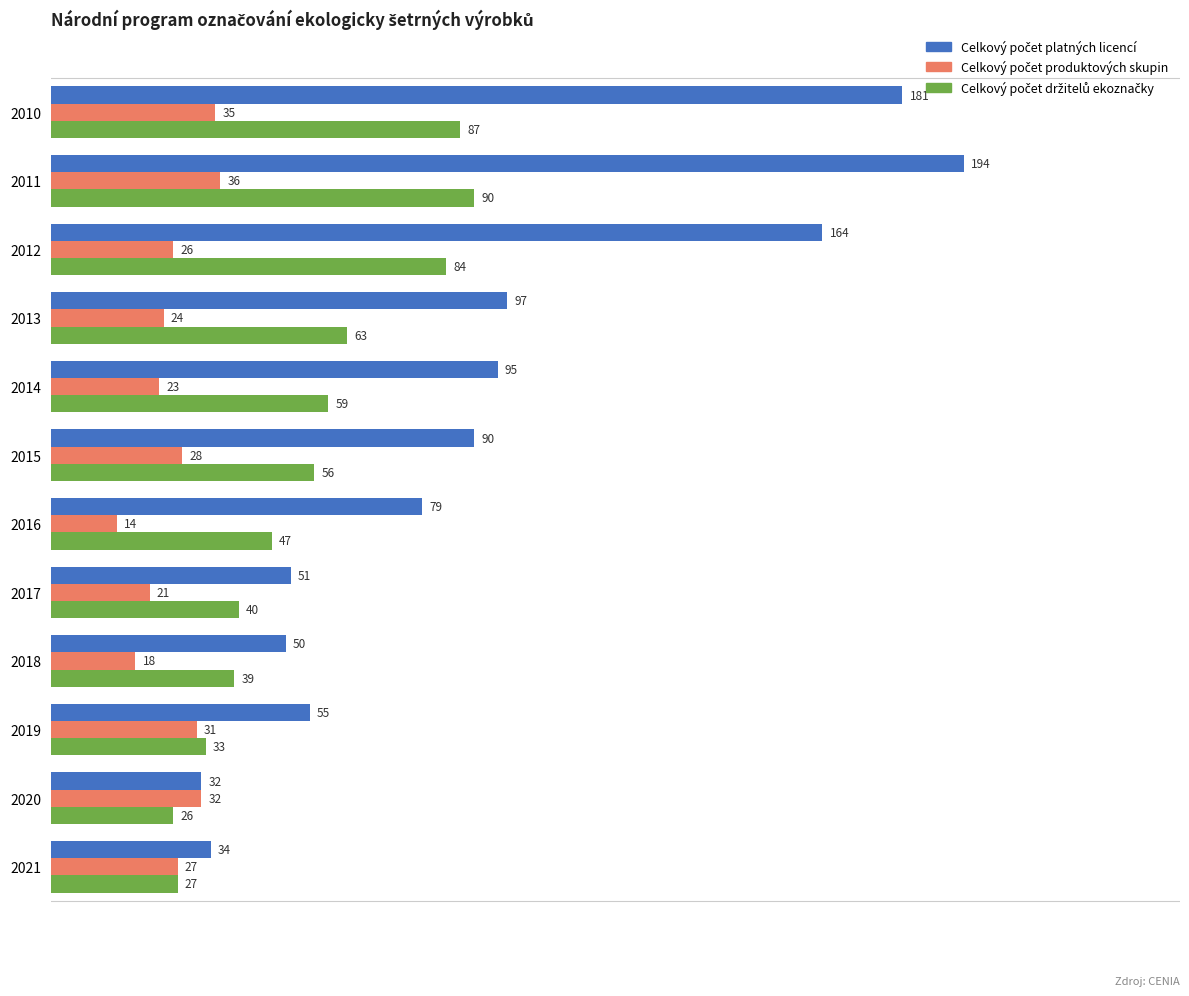

What is the spread (max minus min) of values at 2017?

30